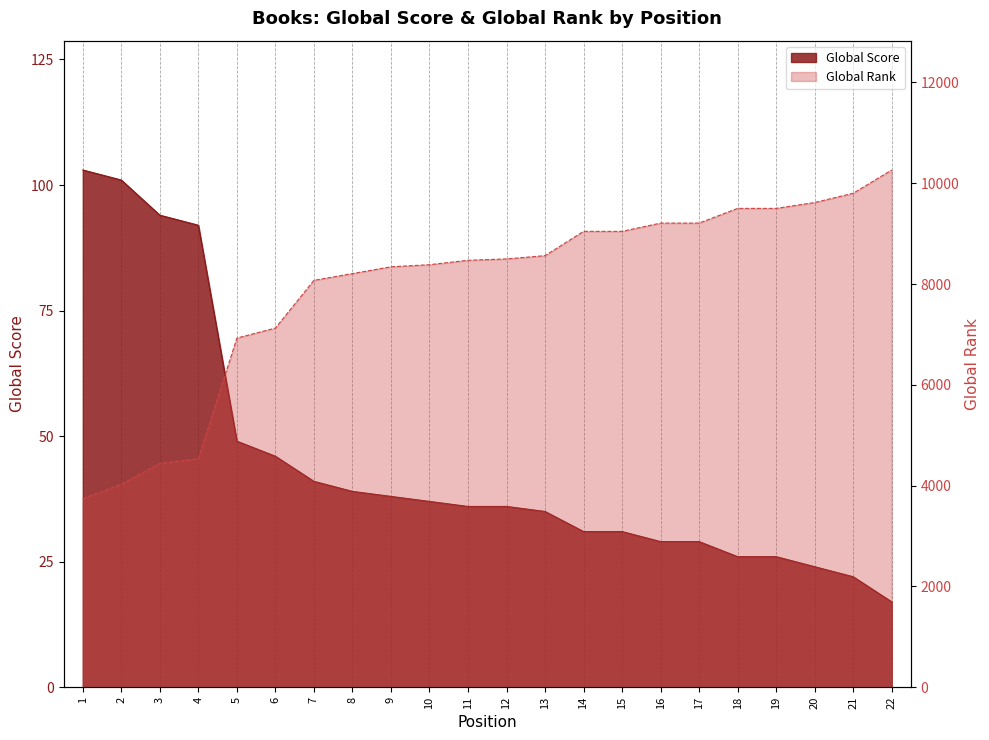

Read the Global Score value at 16.

29